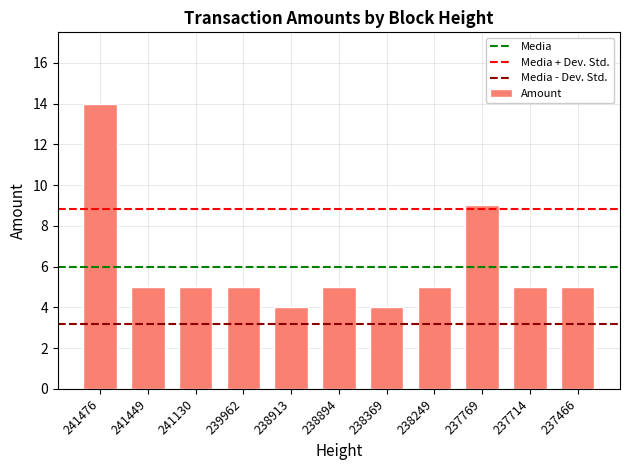

How many series are shown in this chart?

1